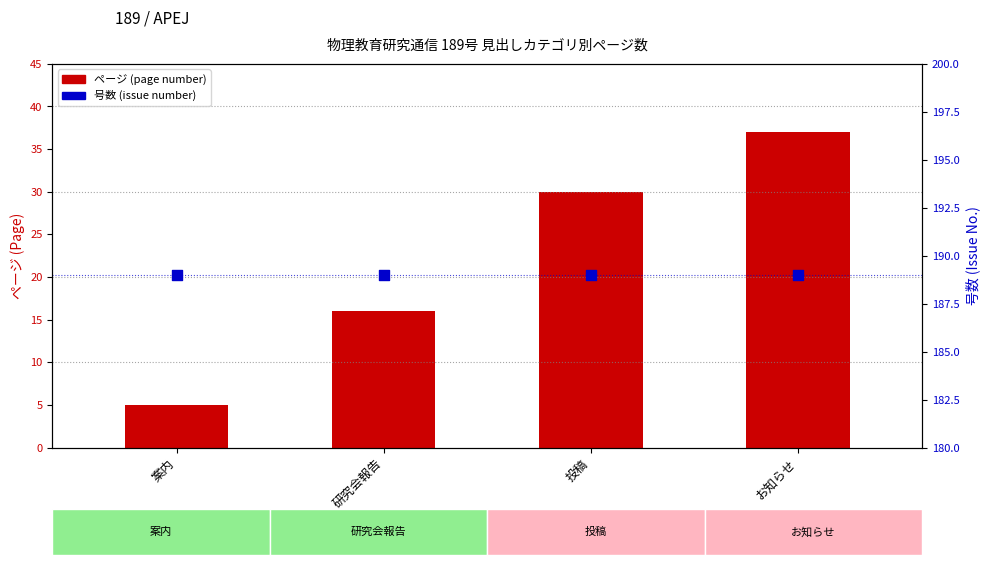

At how many categories does at least one series exceed 150?

4